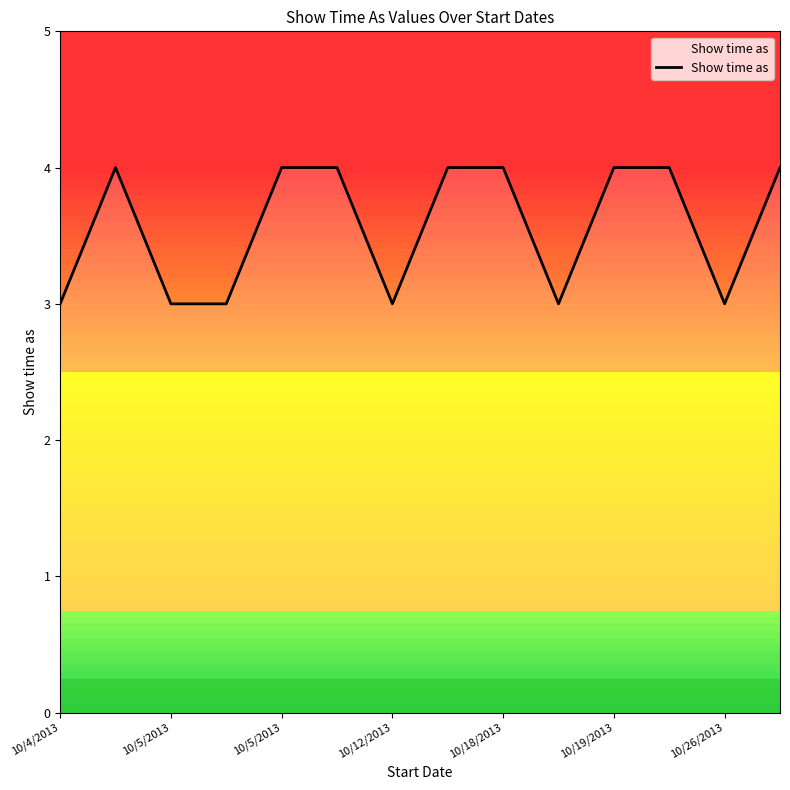

What is the greatest value displayed?

4